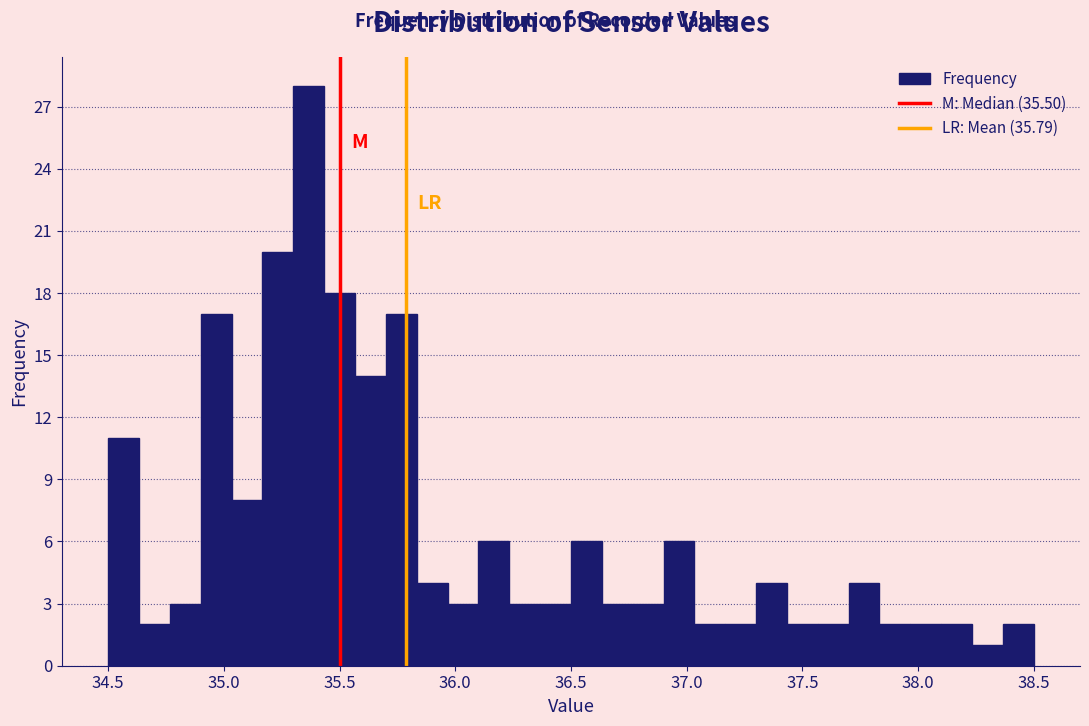

Around what value on the x-axis is the tallest bar? Give the approximate position of its centre, as read against the axis.

35.35